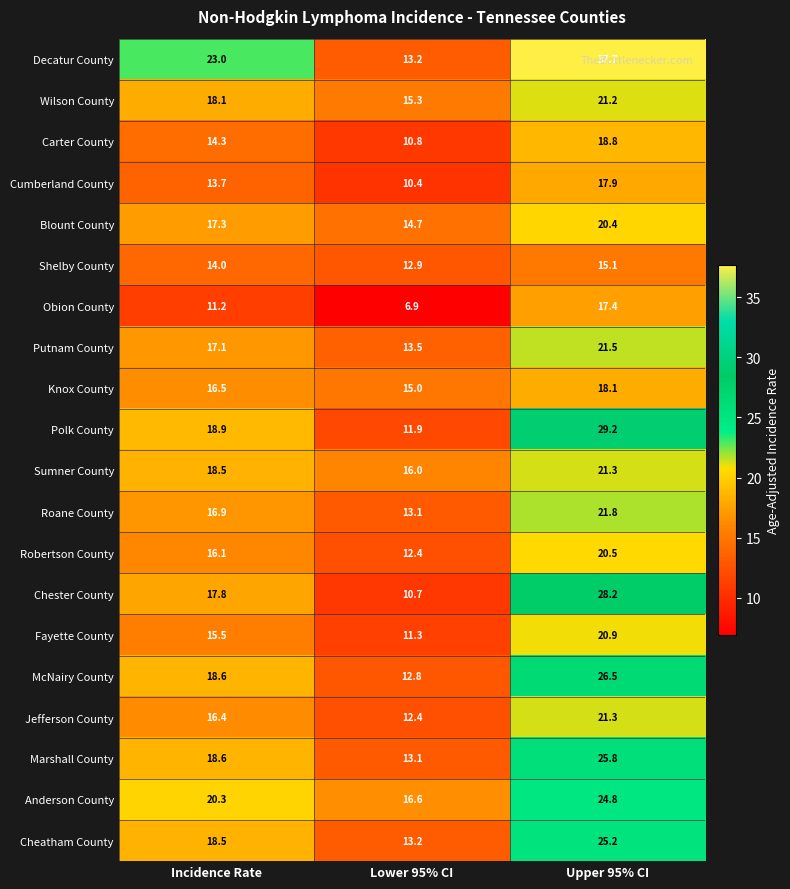

What is the difference between the highest and lowest values at Incidence Rate?

11.8